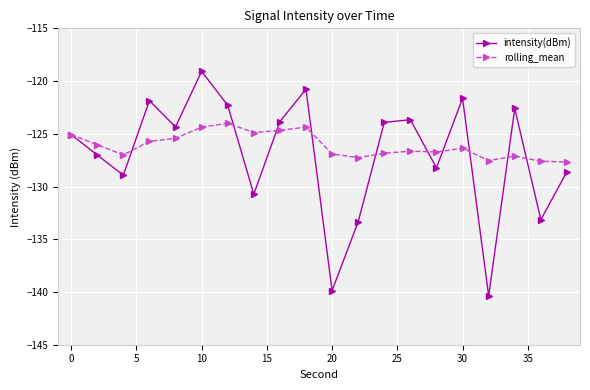

What is the value of the rolling_mean point at the 3rd from the left?

-127.0